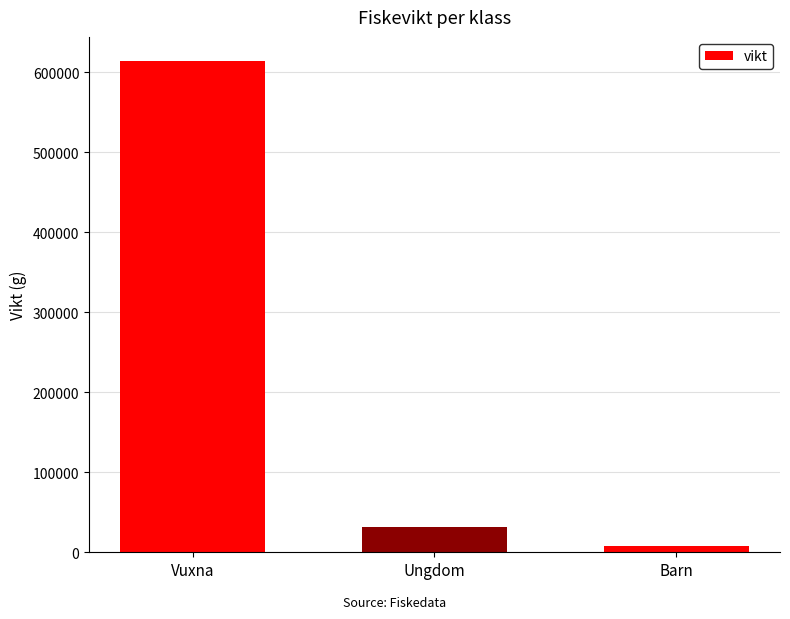

Reading left to right, what are all the values shown in this chart?

Vuxna=613835	Ungdom=31290	Barn=7387